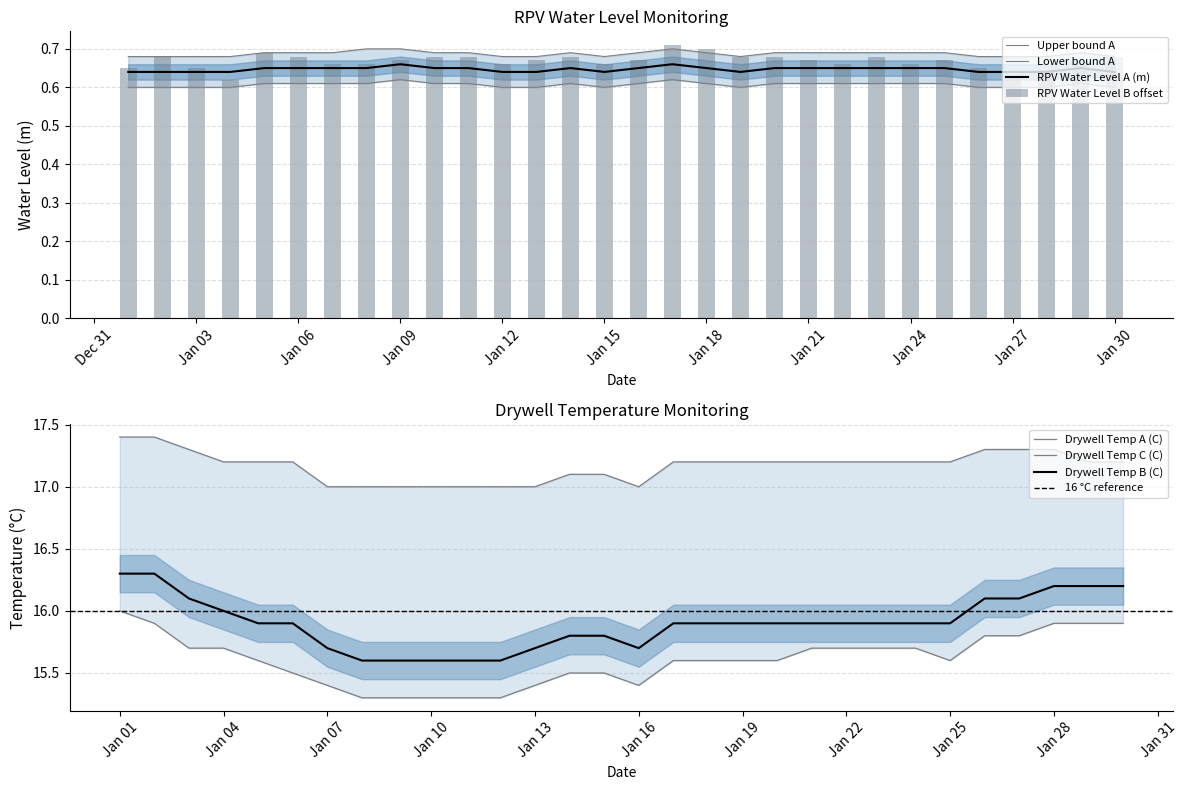

How many categories are shown in the chart?

30